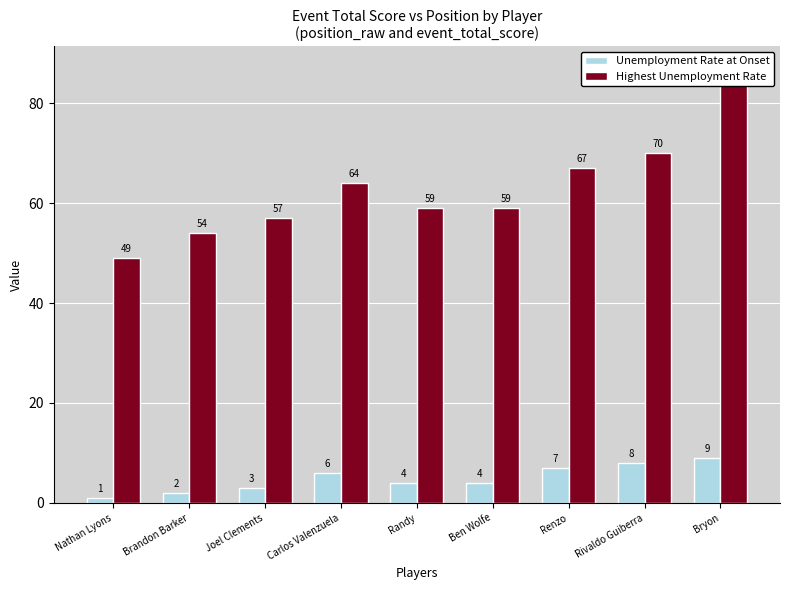

Reading left to right, transcribe all the data shown in this chart.

Unemployment Rate at Onset: Nathan Lyons=1	Brandon Barker=2	Joel Clements=3	Carlos Valenzuela=6	Randy=4	Ben Wolfe=4	Renzo=7	Rivaldo Guiberra=8	Bryon=9
Highest Unemployment Rate: Nathan Lyons=49	Brandon Barker=54	Joel Clements=57	Carlos Valenzuela=64	Randy=59	Ben Wolfe=59	Renzo=67	Rivaldo Guiberra=70	Bryon=87